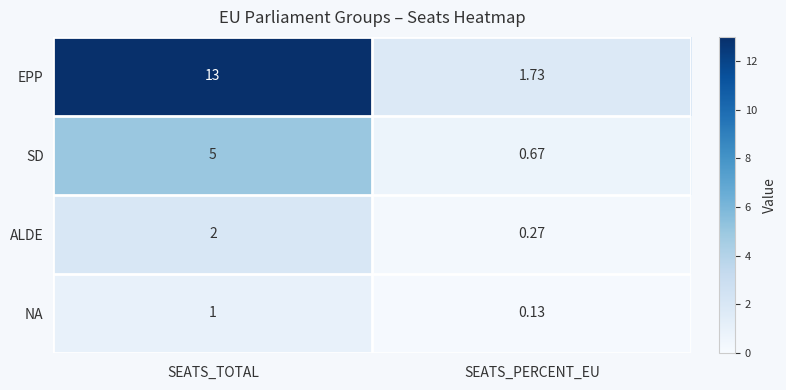

At which label is SD closest to 2?

SEATS_PERCENT_EU